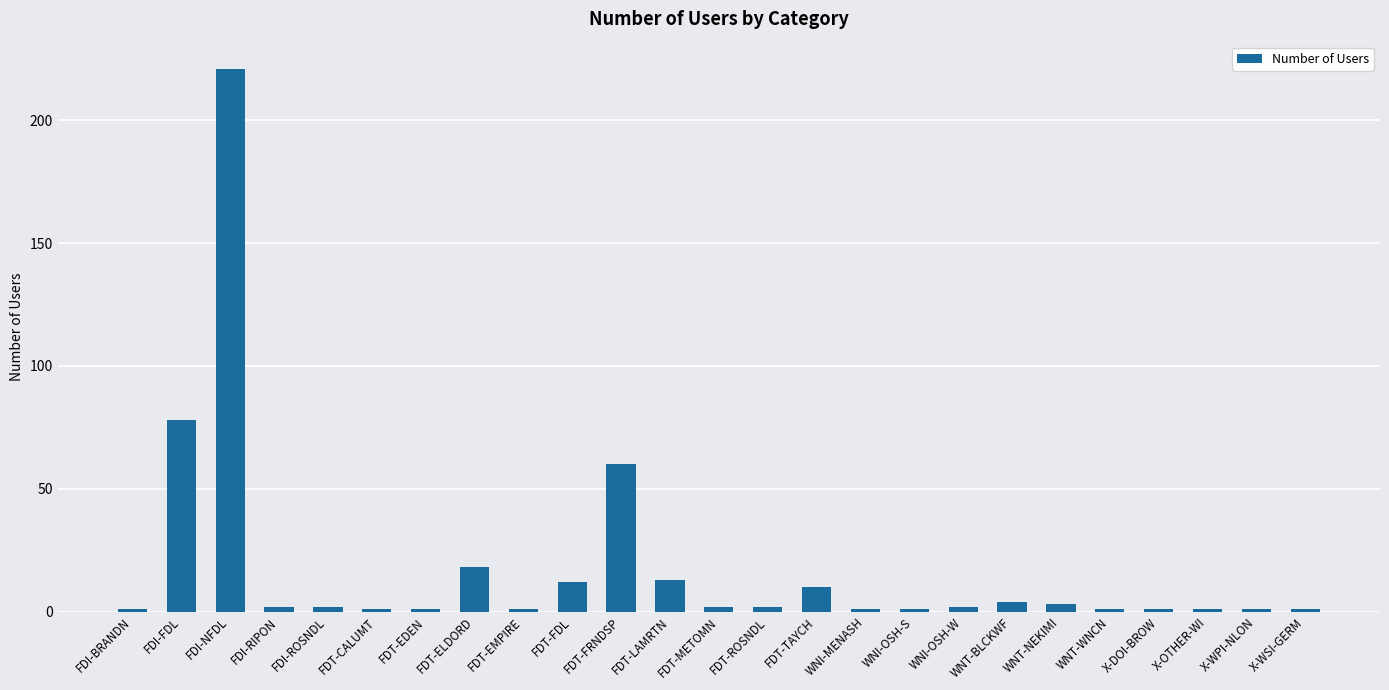

Is it true that the value at FDT-FRNDSP is 60?

True